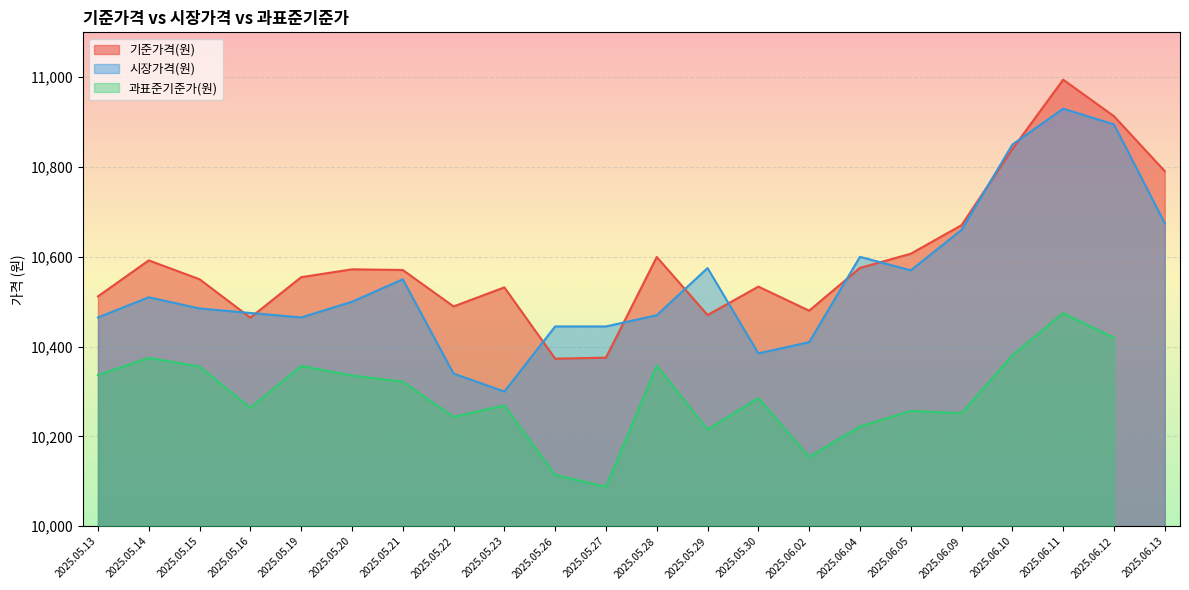

What is the label of the 5th point from the left?

2025.05.19